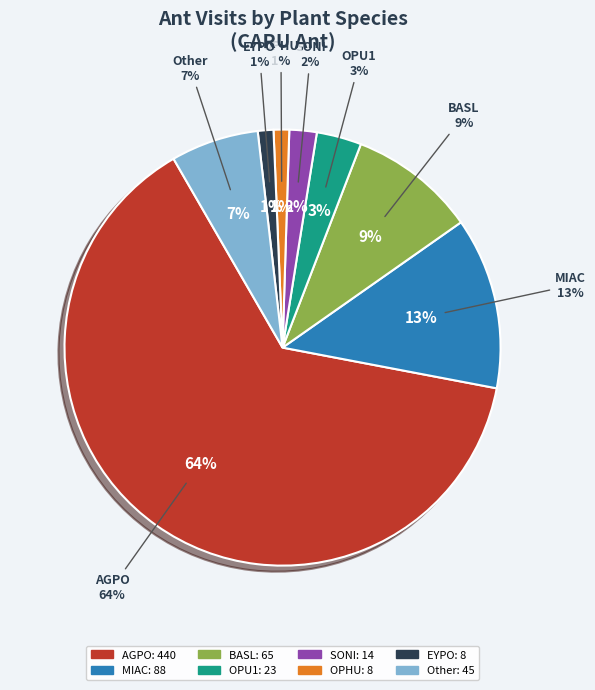

Is EUCA the majority of the pie?

No